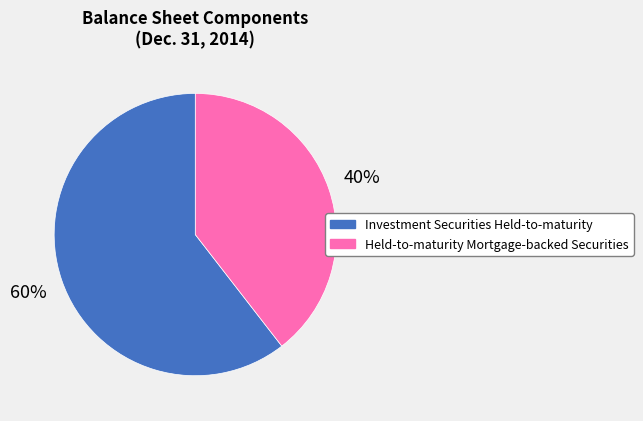

True or false: Investment Securities Held-to-maturity accounts for 55% of the total.

False